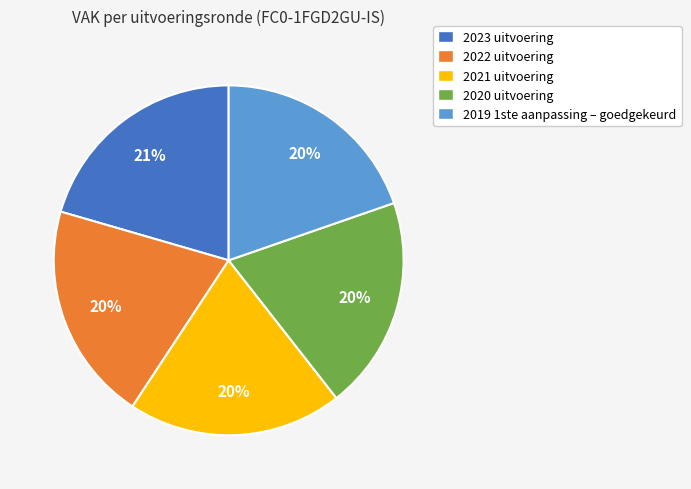

To the nearest percent, what is the combined percentage of 2021 uitvoering and 2022 uitvoering?

40%